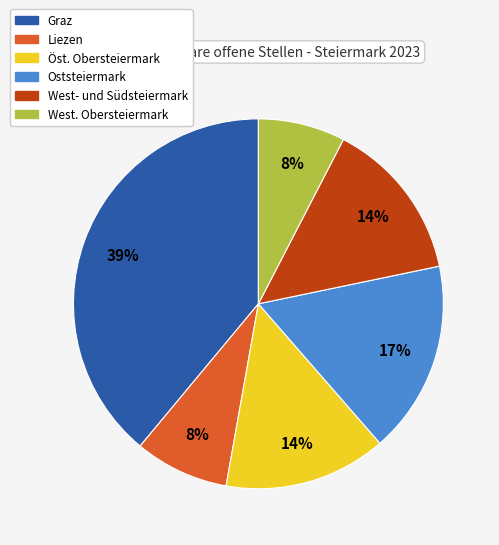

Approximately how many times larger is the value at Oststeiermark compared to Graz?

0.4